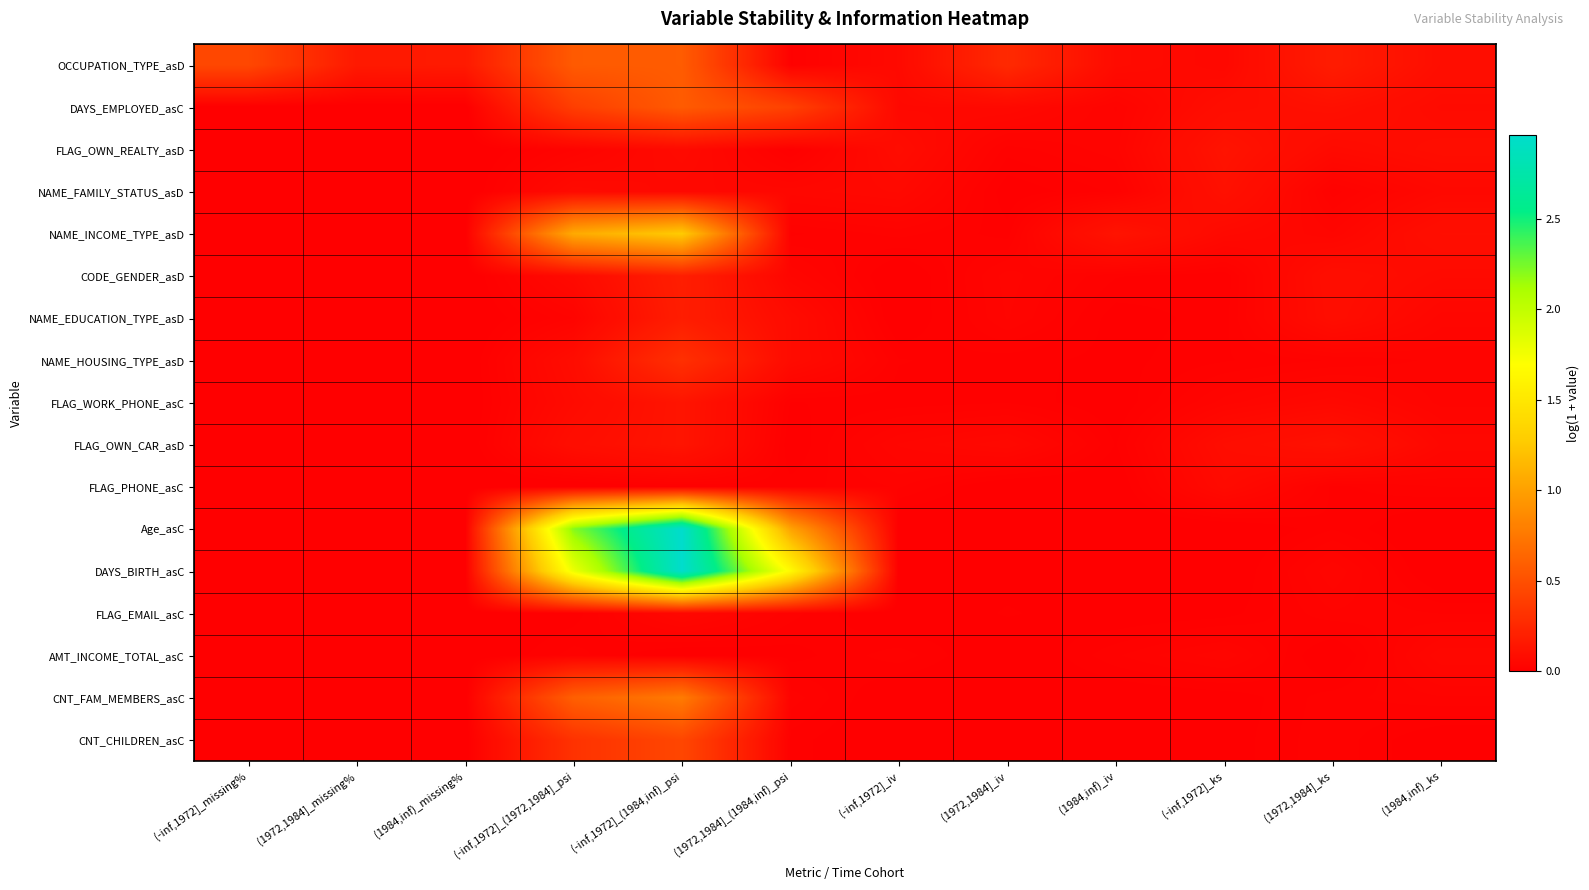

List the series in order of their peak value, highest first.

Age_asC, DAYS_BIRTH_asC, NAME_INCOME_TYPE_asD, CNT_FAM_MEMBERS_asC, OCCUPATION_TYPE_asD, DAYS_EMPLOYED_asC, CNT_CHILDREN_asC, NAME_HOUSING_TYPE_asD, CODE_GENDER_asD, NAME_EDUCATION_TYPE_asD, FLAG_WORK_PHONE_asC, FLAG_OWN_CAR_asD, FLAG_OWN_REALTY_asD, NAME_FAMILY_STATUS_asD, FLAG_PHONE_asC, AMT_INCOME_TOTAL_asC, FLAG_EMAIL_asC